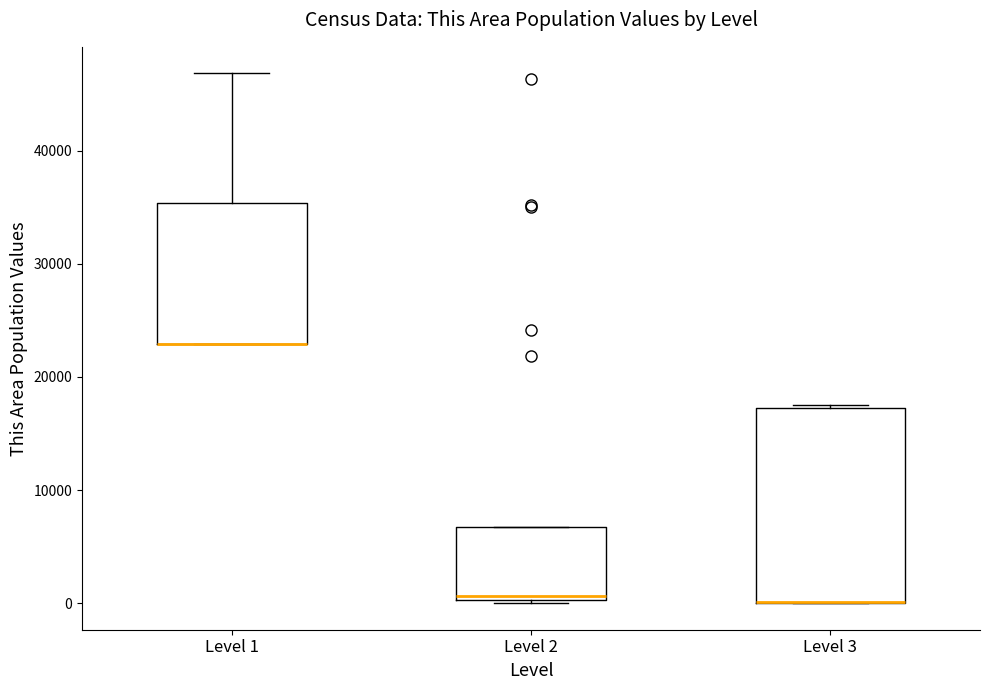

Reading left to right, transcribe this box plot: for each box, give where its median line is, the range the box spans, and where its two whiskers end, as read against the y-axis. The values are not printed on the chart, so give them approximately, as read against the axis.

Level 1: median 23000 (drawn on the box's lower edge), box 23000 to 35000, whiskers 23000 to 47000
Level 2: median 1000, box 0 to 7000, whiskers 0 to 7000
Level 3: median 0 (drawn on the box's lower edge), box 0 to 17000, whiskers 0 to 18000